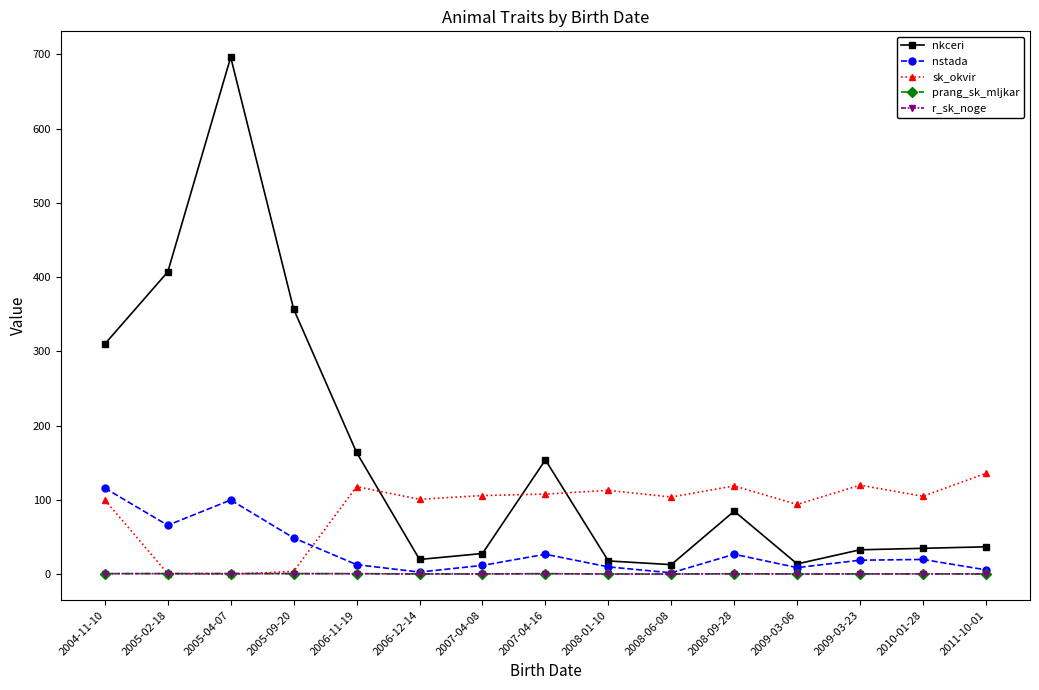

What is the difference between the maximum and second lowest values in the r_sk_noge series?

0.5